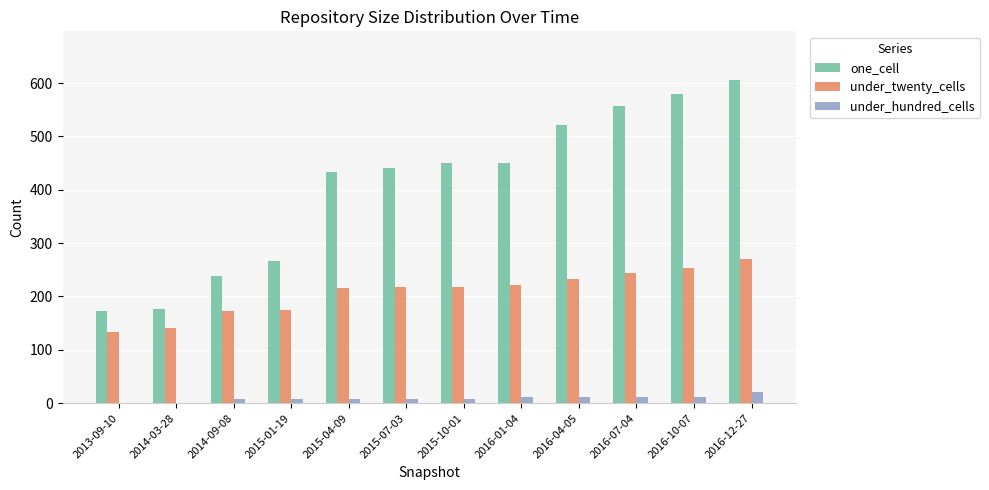

What is the maximum value shown in the chart?

606